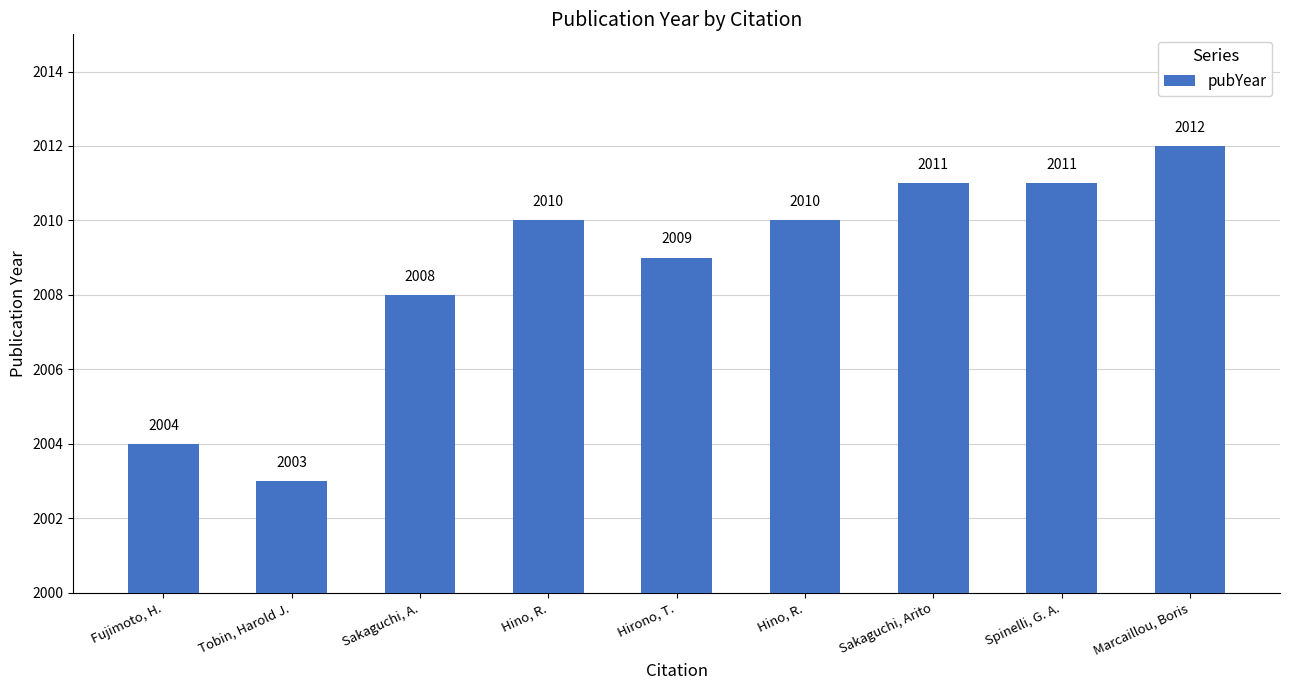

Reading right to left, what are all the values shown in this chart?

Marcaillou, Boris=2012	Spinelli, G. A.=2011	Sakaguchi, Arito=2011	Hino, R.=2010	Hirono, T.=2009	Hino, R.=2010	Sakaguchi, A.=2008	Tobin, Harold J.=2003	Fujimoto, H.=2004